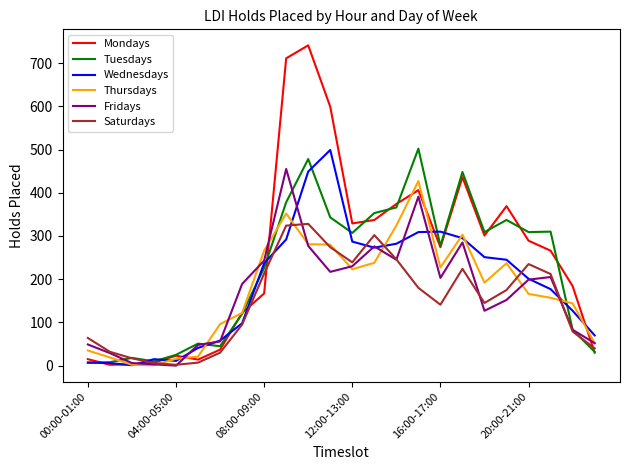

Does the chart have visible grid lines?

No